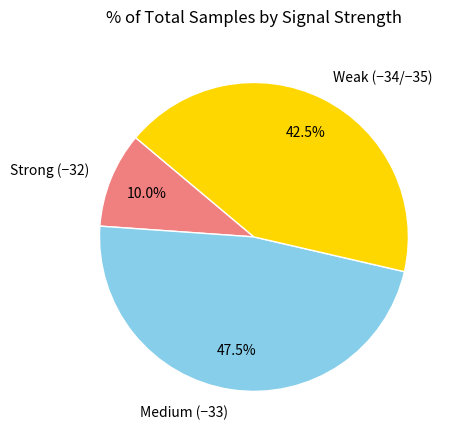

Rank the categories by value from lowest to highest.

Strong (−32), Weak (−34/−35), Medium (−33)